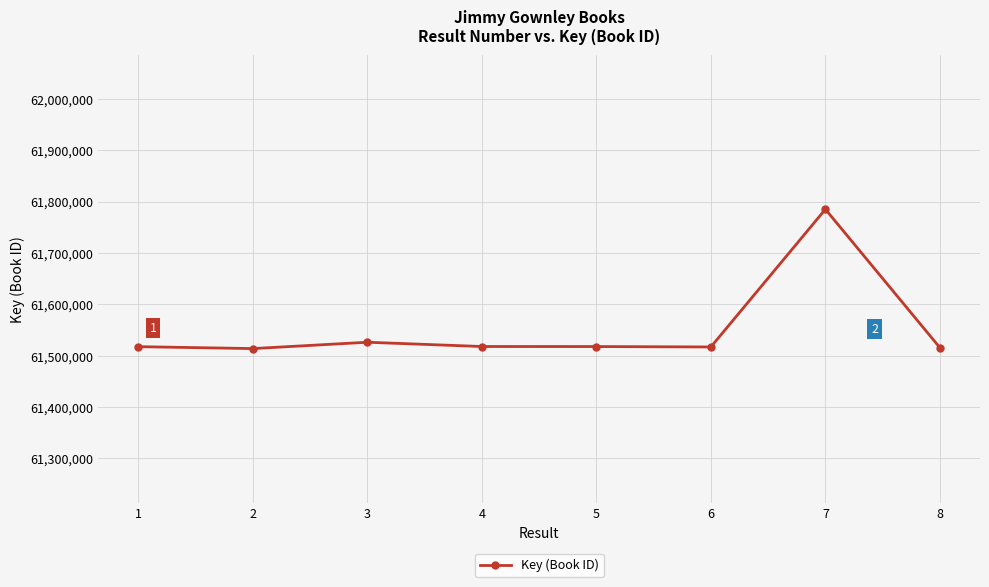

What is the change in value from 1 to 7?

+267440